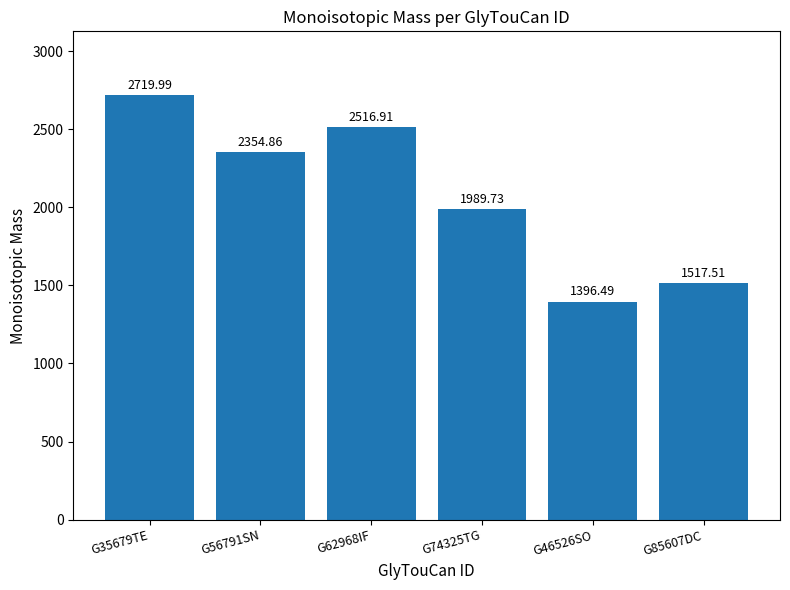

Does the chart contain any negative values?

No